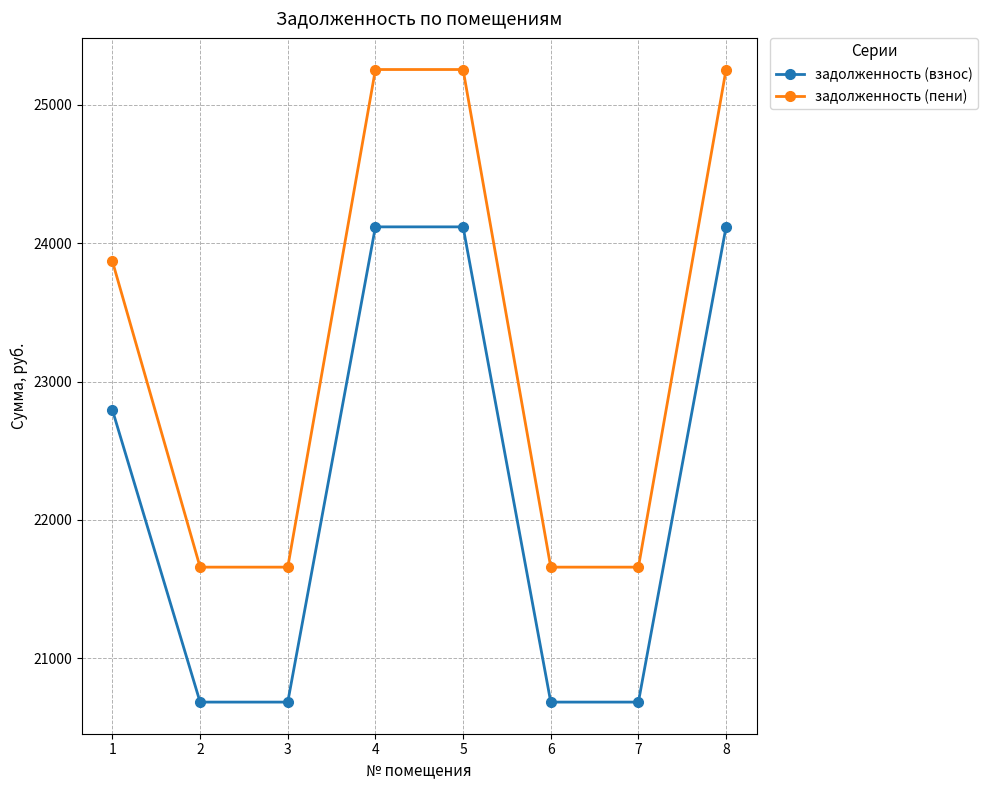

How many categories are shown in the chart?

8